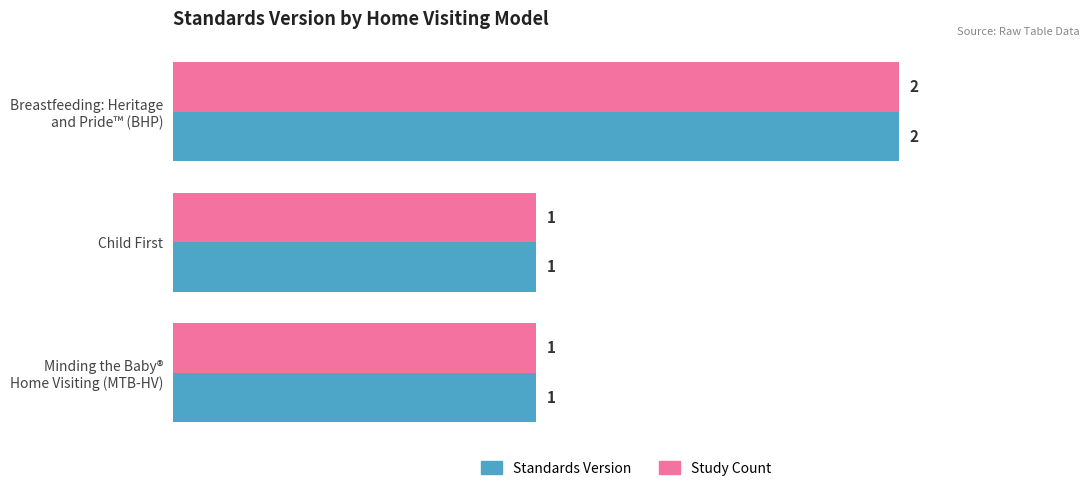

What is the minimum value for Standards Version?

1